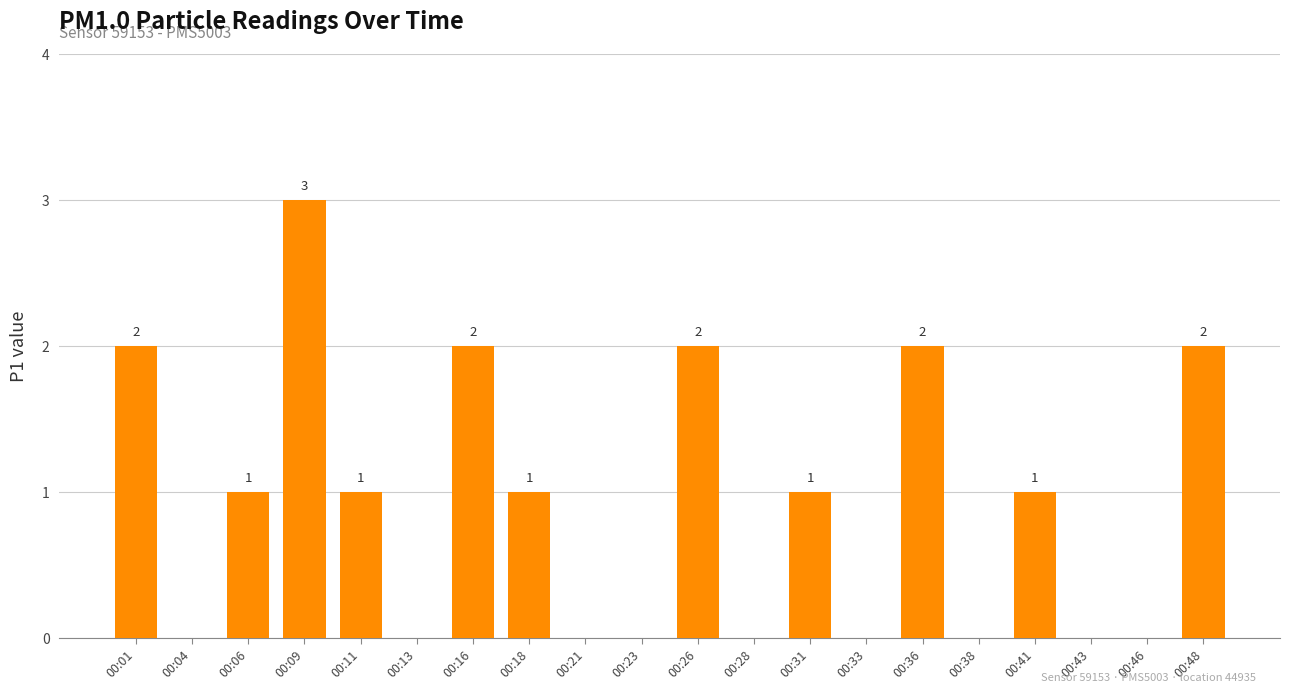

What is the sum of all values?

18